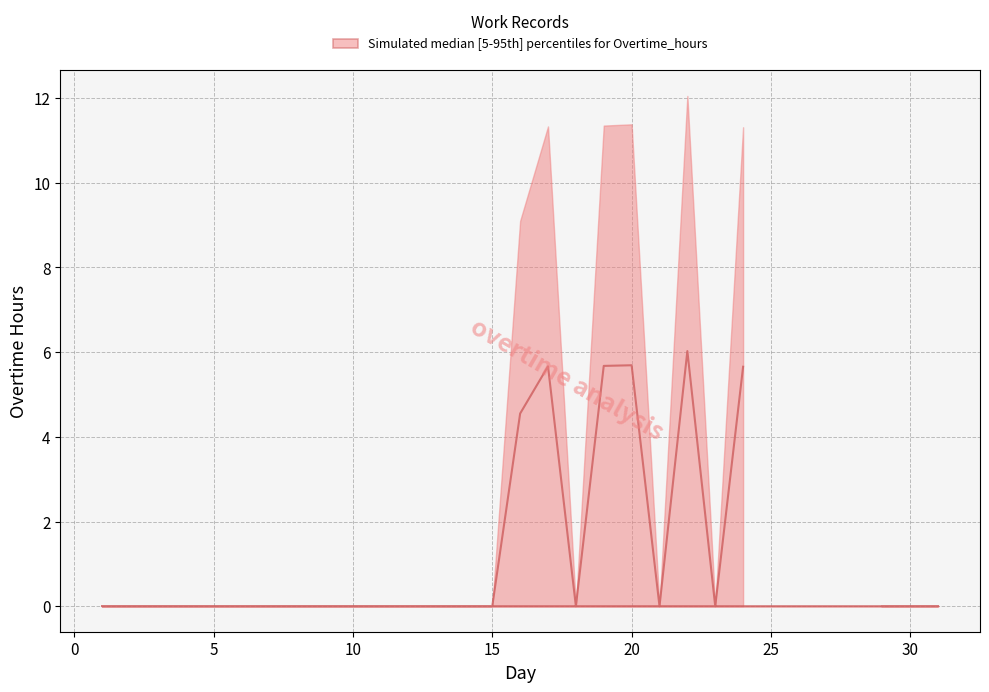

True or false: lower and median cross at least once.

False